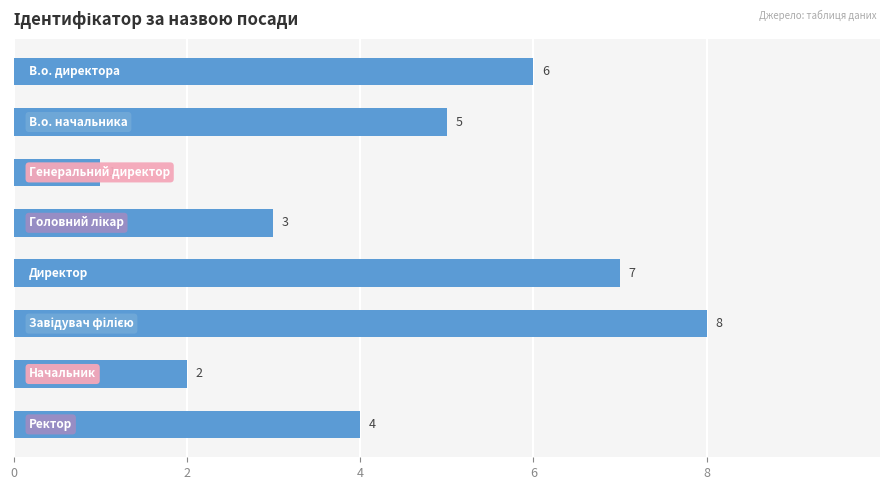

What is the greatest value displayed?

8